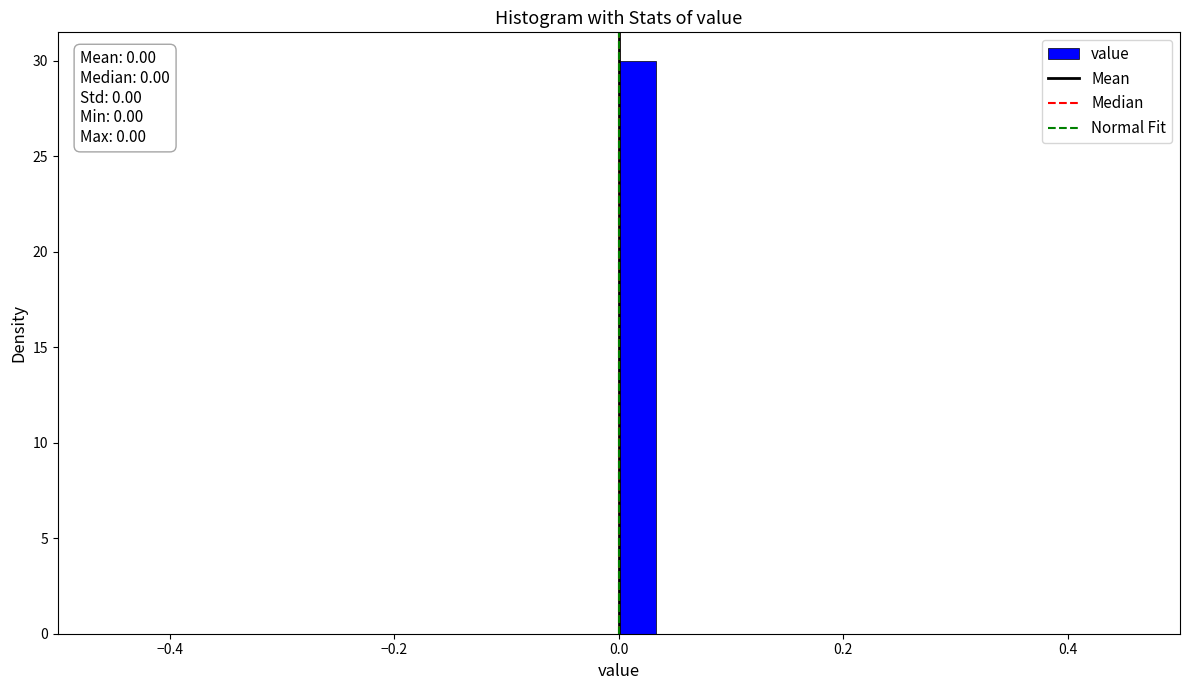

Read against the x-axis, roughly where is the centre of the tallest bar?

0.02